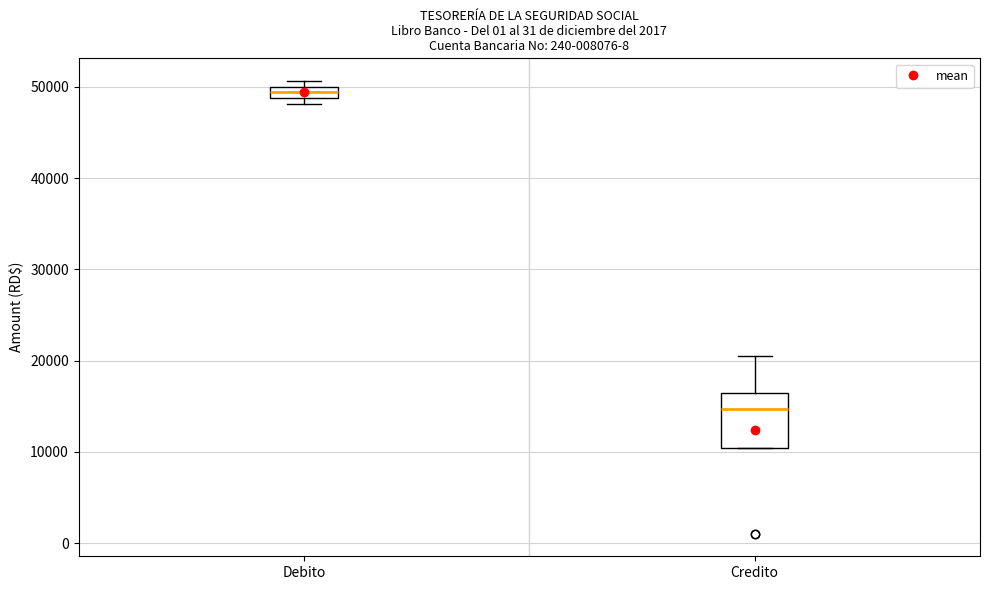

Which box is the tallest, from its lower edge to its upper edge?

Credito